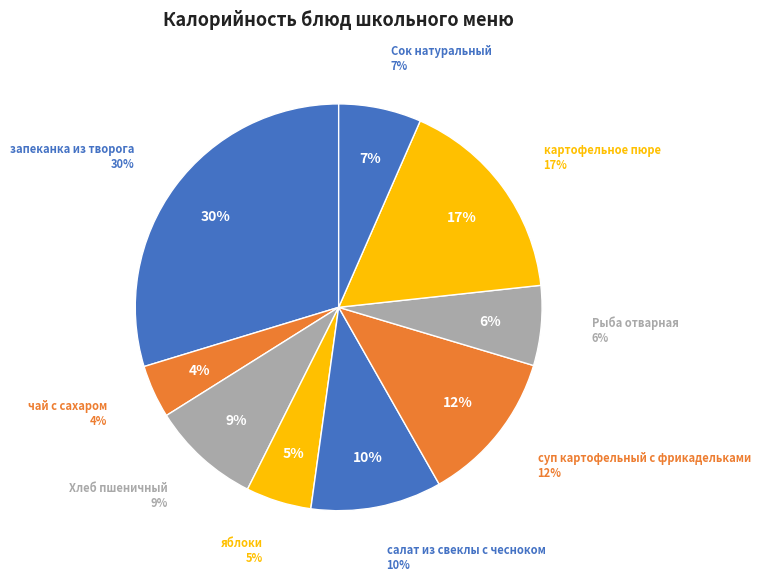

To the nearest percent, what percentage of the pie is картофельное пюре?

17%